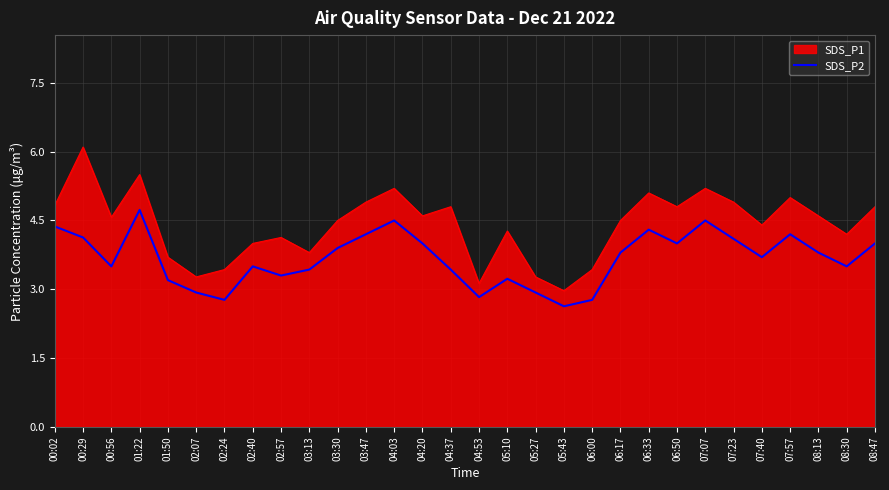

What value does the SDS_P2 series have at 07:57?

4.2